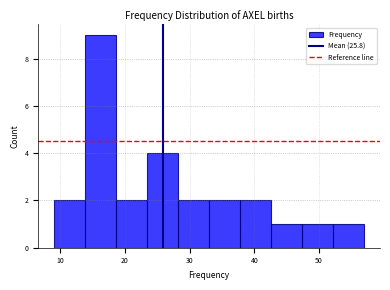

What is the height of the bar covering 42.6 to 47.4 on the x-axis? Neither the bar edges nor the heights are printed on the chart, so give them approximately, as read against the axes.

1